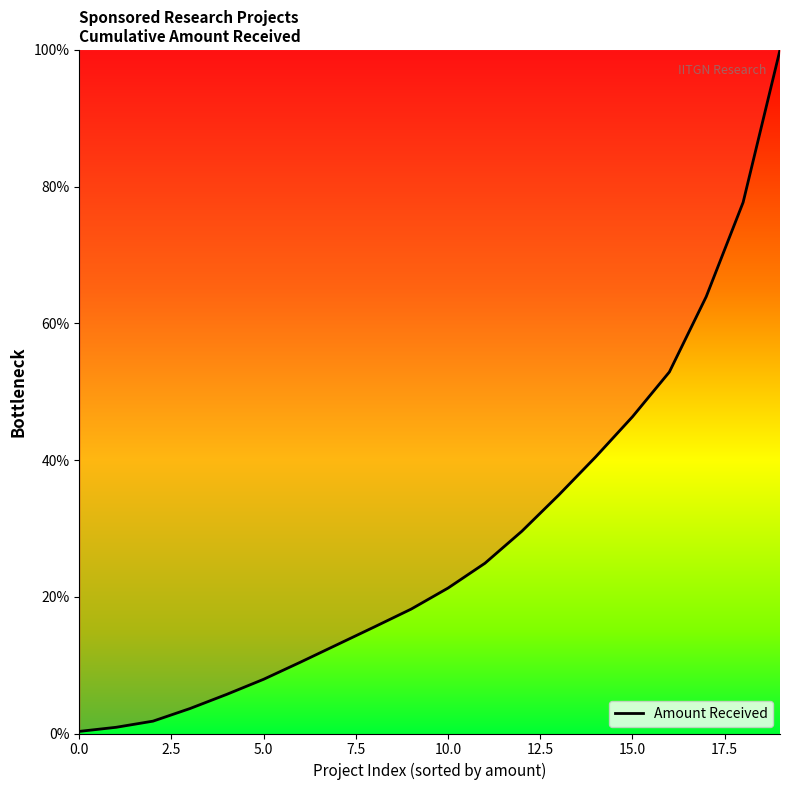

What is the difference between the maximum and minimum values?

99.7